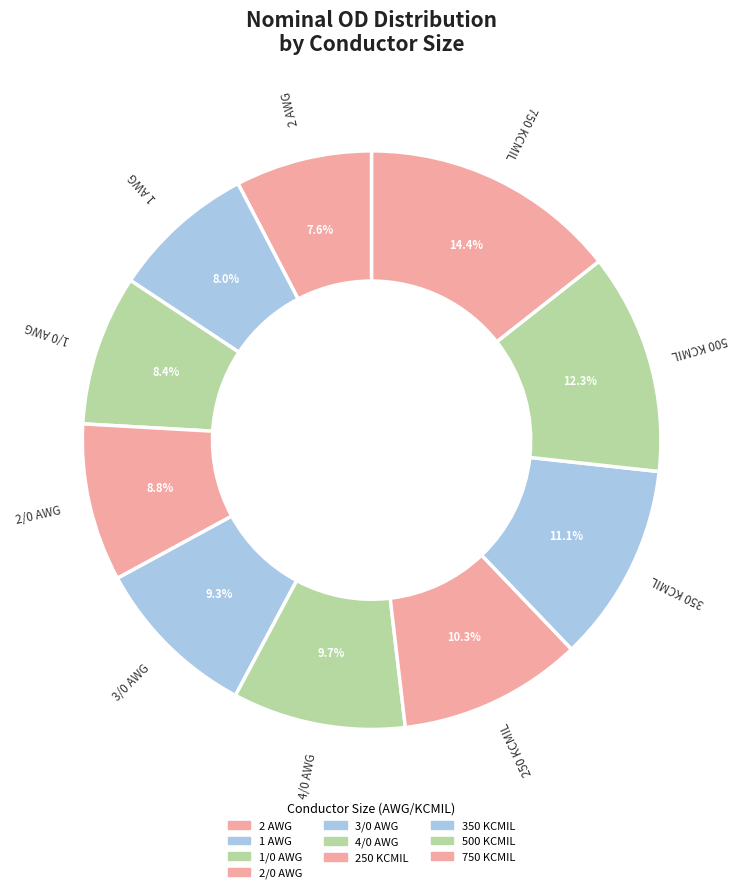

What is the change in value from 2/0 AWG to 3/0 AWG?

+108